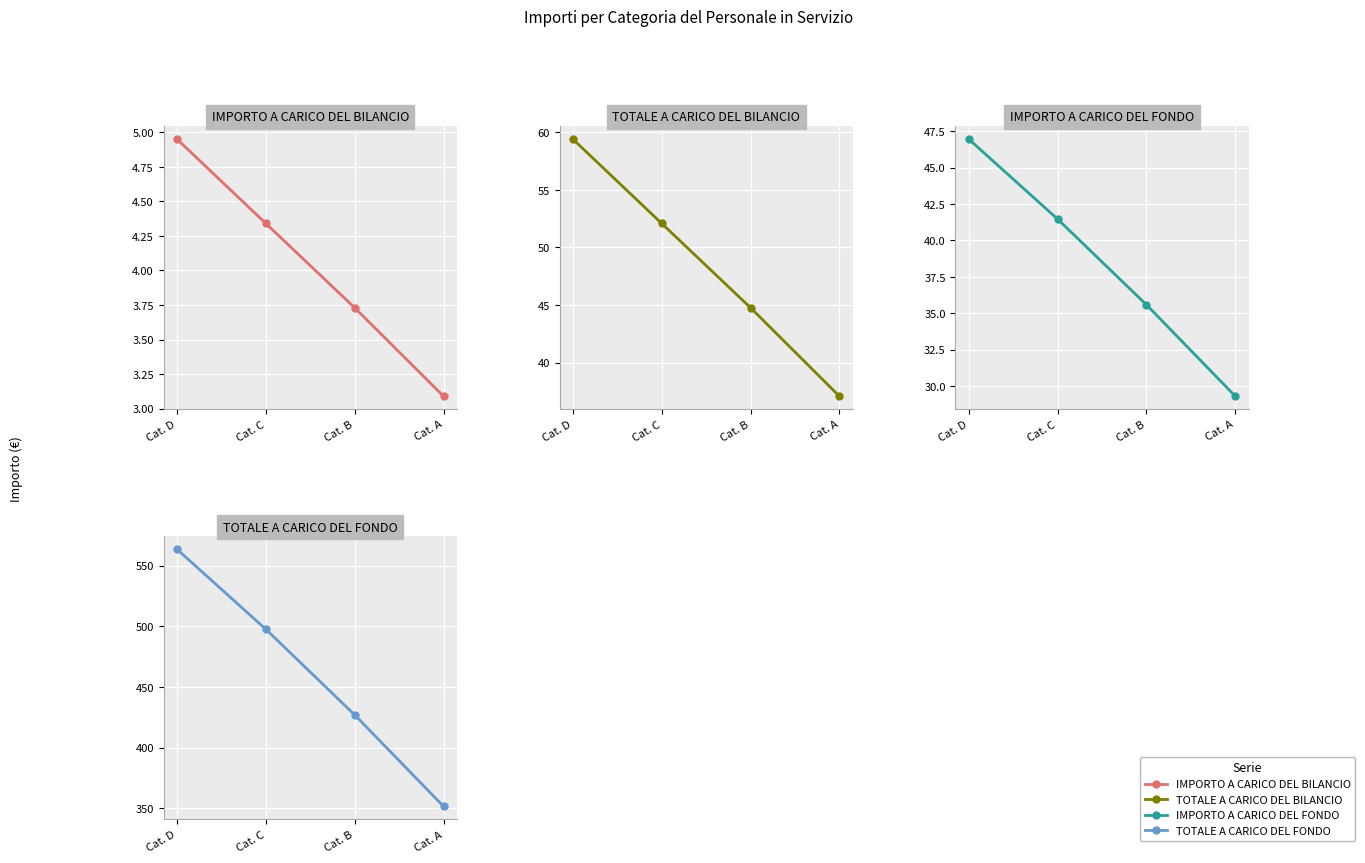

What is the difference between the second highest and minimum values in the TOTALE A CARICO DEL FONDO series?

145.9